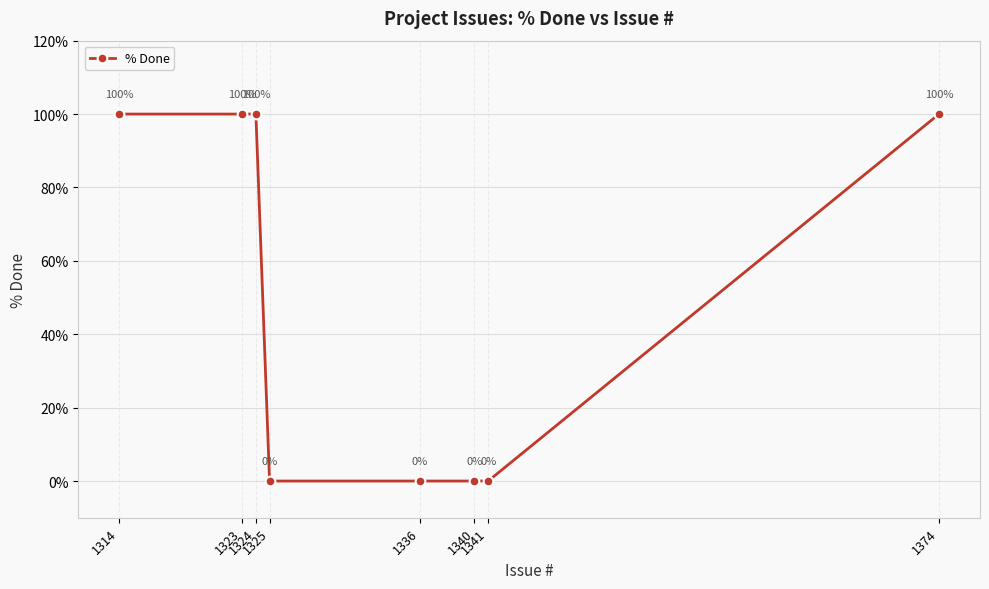

List the labels in order of value, smallest first.

1341, 1340, 1336, 1325, 1374, 1324, 1323, 1314